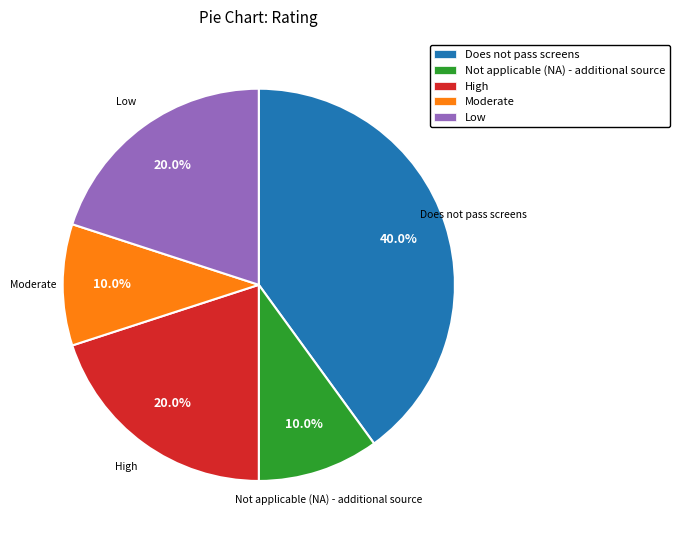

Combined, do Not applicable (NA) - additional source and High account for over 50%?

No